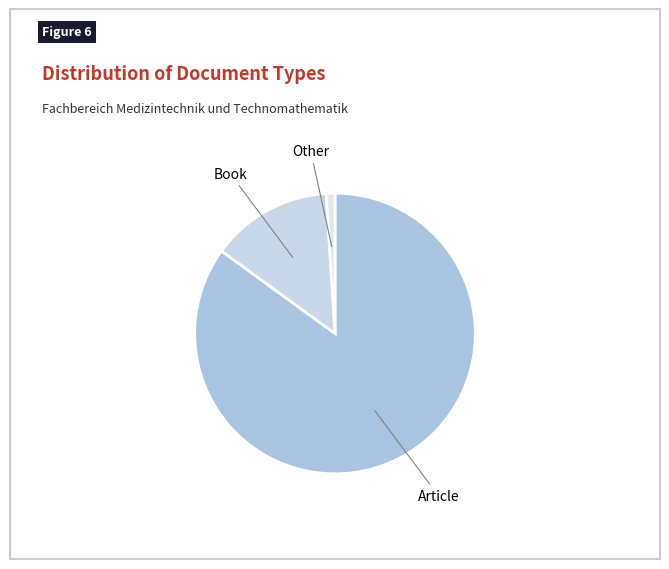

Between Book and Other, which is larger?

Book